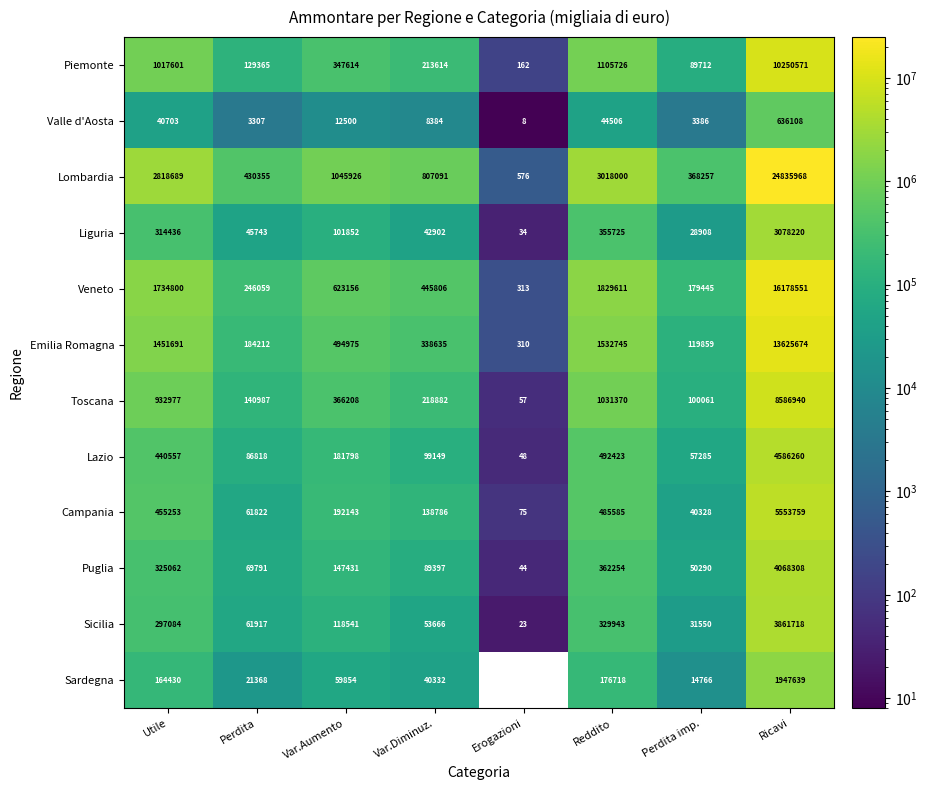

What is the total value across all series at Ricavi?

97209716